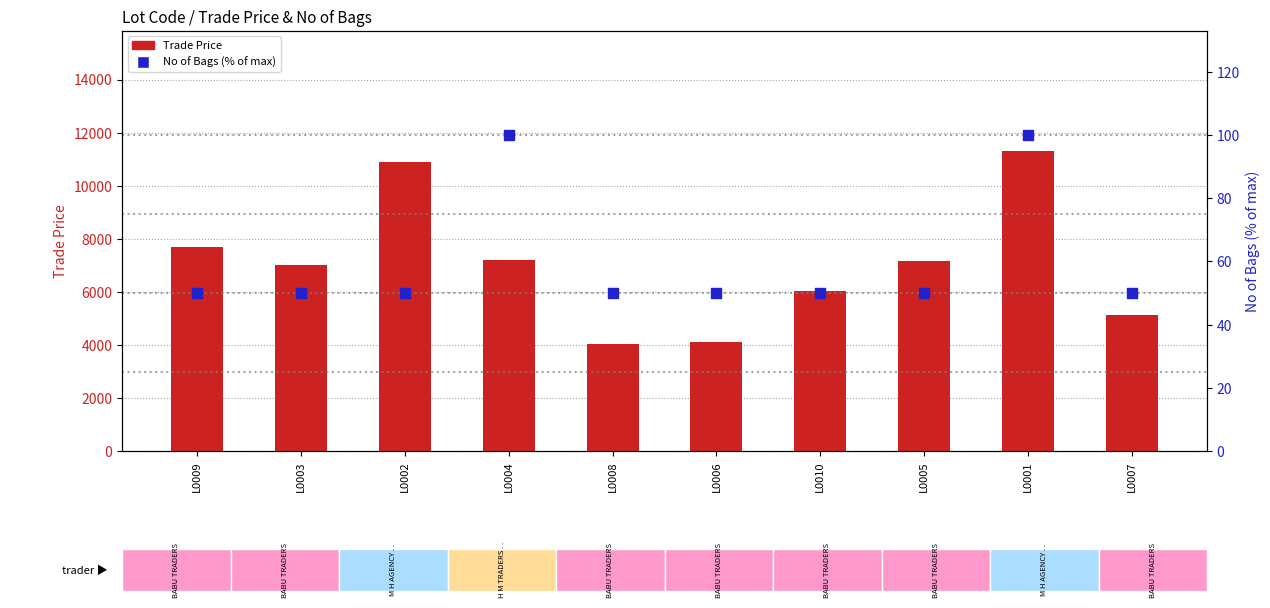

Which series contains the lowest Y value?

No of Bags (%)